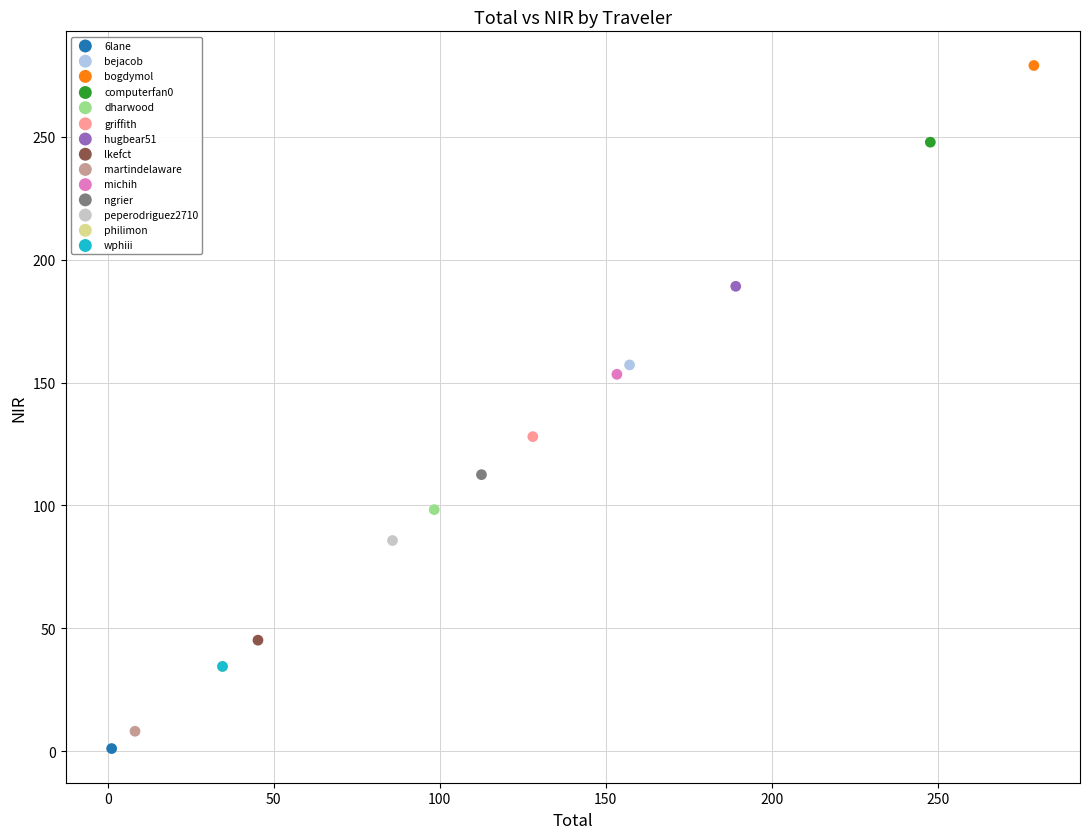

Which series reaches the maximum Y coordinate?

bogdymol